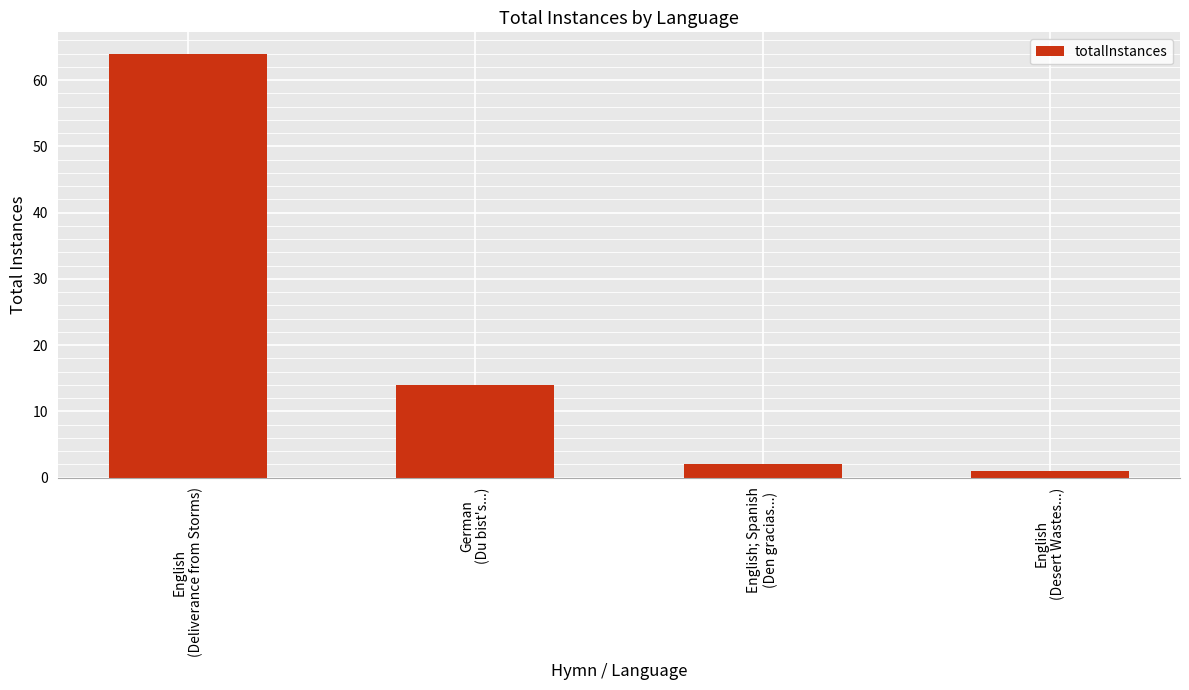

How many series are shown in this chart?

1